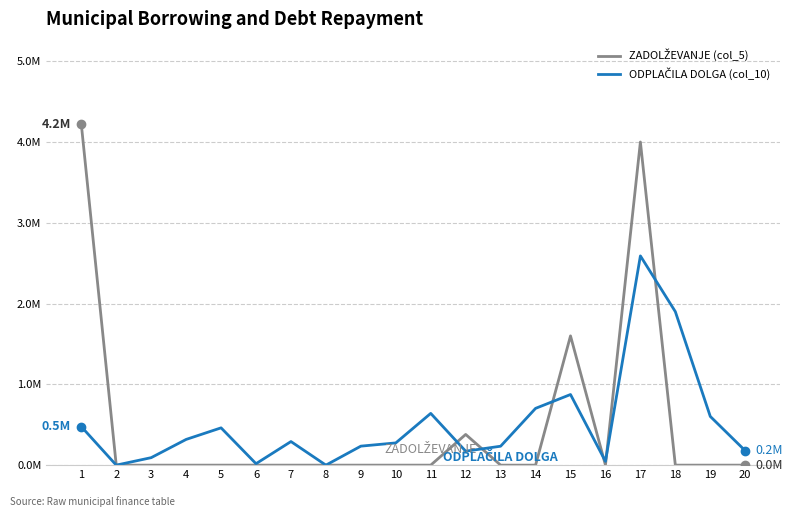

Does the chart have visible grid lines?

Yes